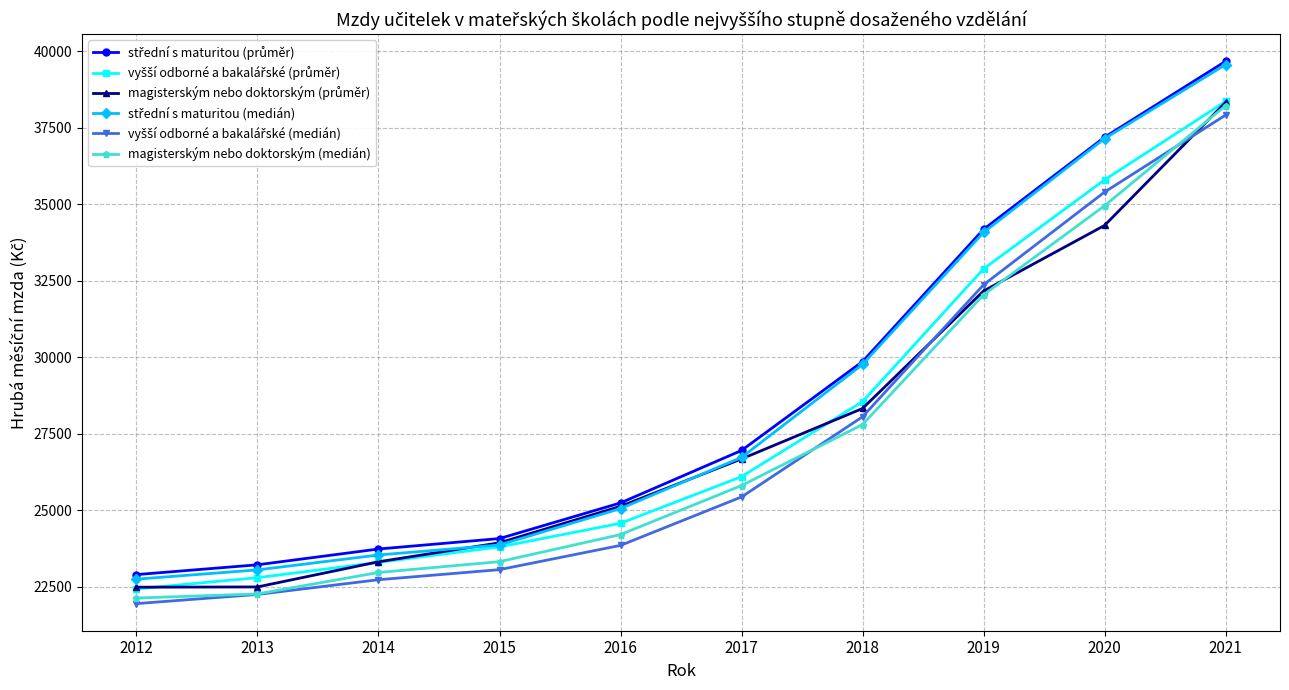

At which category is the sum across all series the highest?

2021